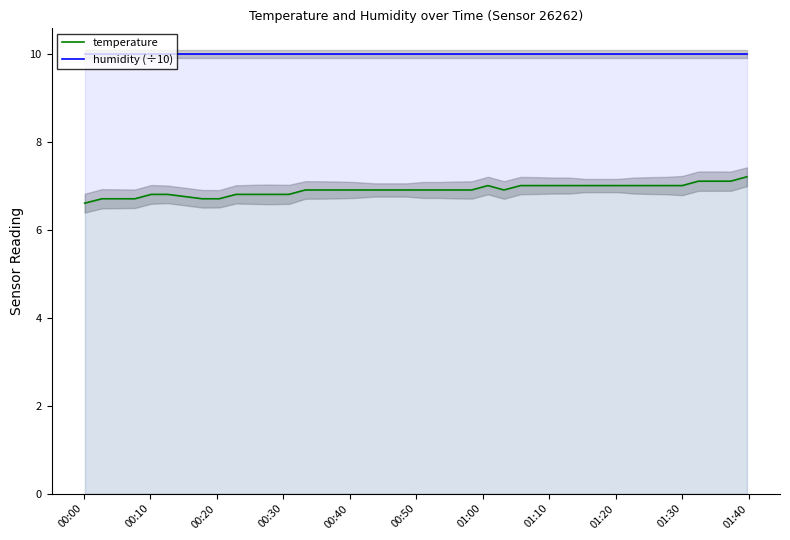

What is the sum of all temperature values?

276.2